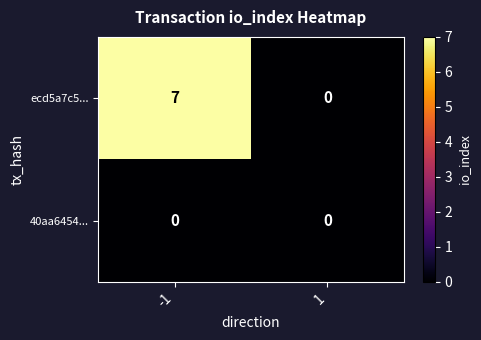

Which series has the largest total across all categories?

ecd5a7c5...